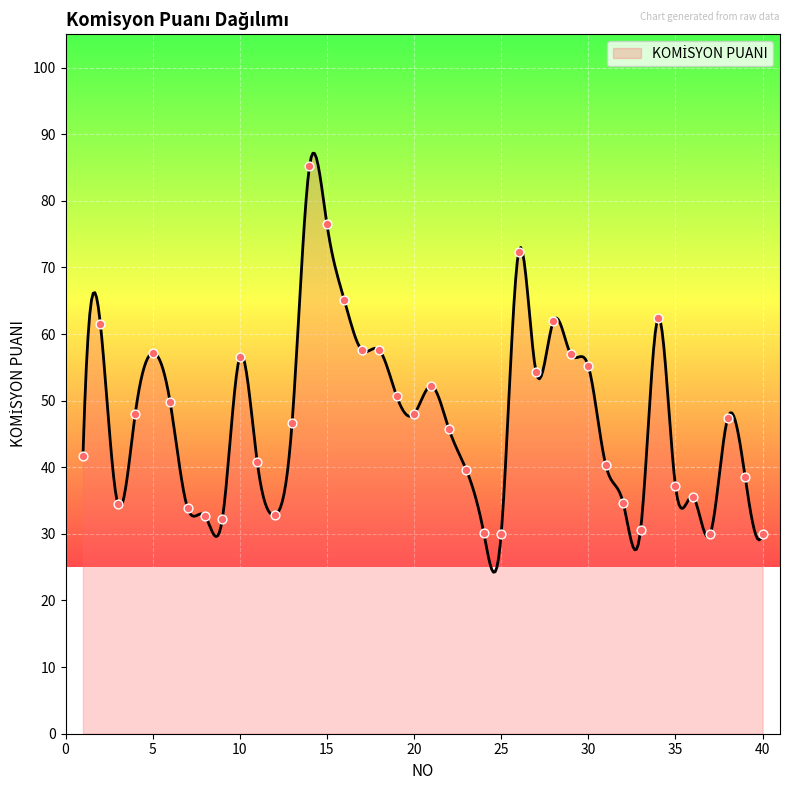

What is the ratio of the value at 37 to the value at 20?

0.6